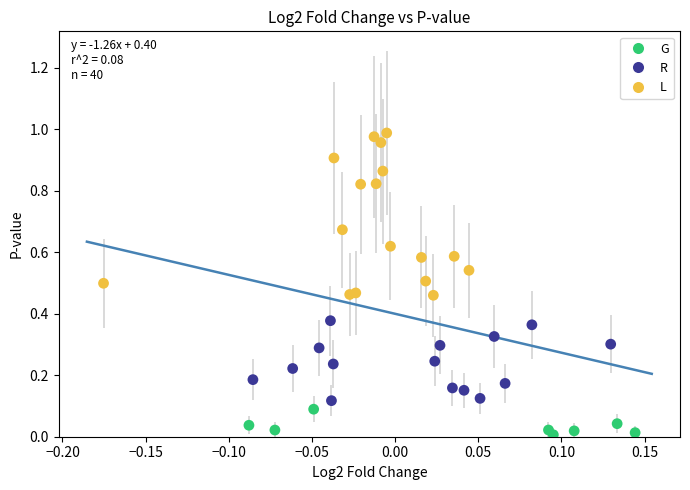

Which series reaches the maximum Y coordinate?

L